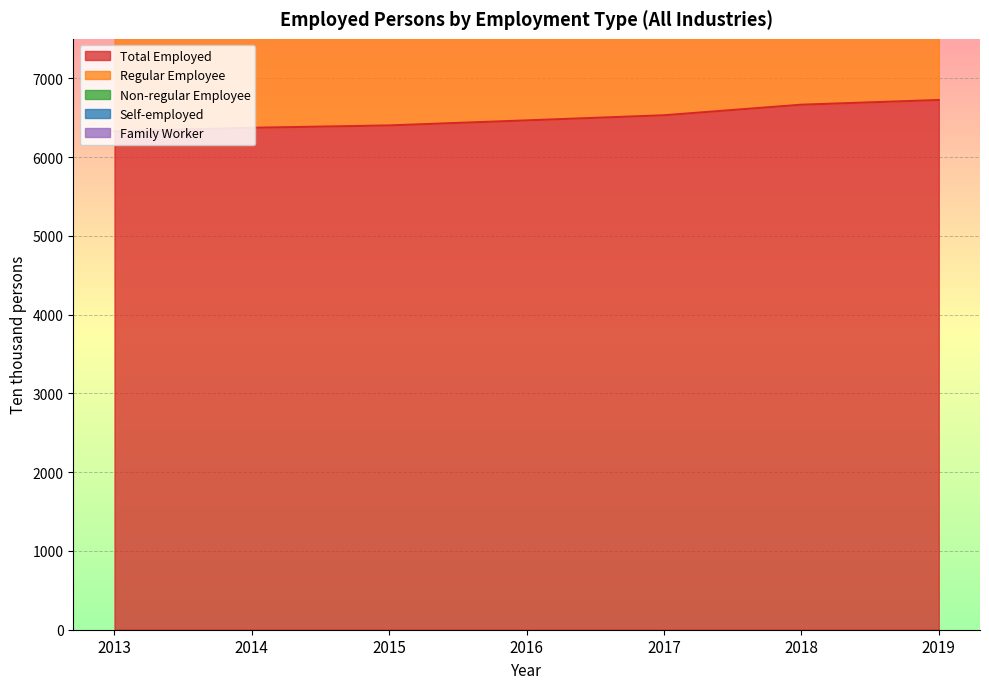

Reading right to left, list all the values displayed in this chart.

Total Employed: 2019=6724	2018=6664	2017=6530	2016=6465	2015=6401	2014=6371	2013=6326
Regular Employee: 2019=10227	2018=10149	2017=9962	2016=9841	2015=9728	2014=9669	2013=9637
Non-regular Employee: 2019=12923	2018=12804	2017=12526	2016=12394	2015=12261	2014=12196	2013=12103